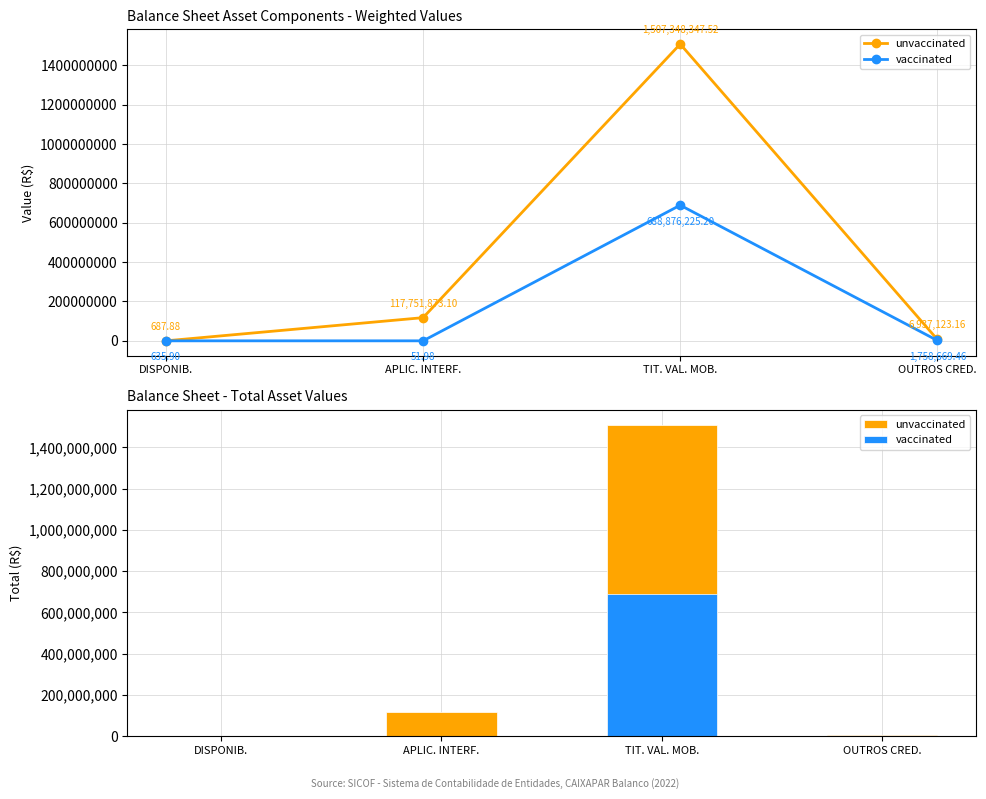

List the labels in order of vaccinated value, largest first.

TIT. VAL. MOB., OUTROS CRED., DISPONIB., APLIC. INTERF.